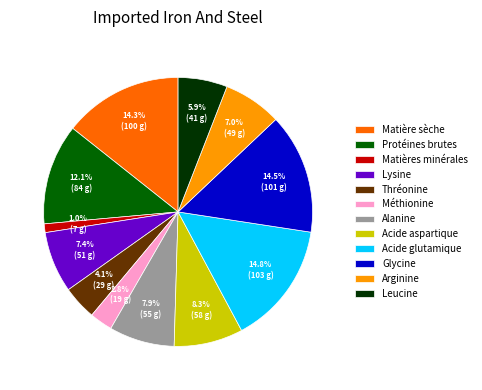

What is the smallest slice in the pie chart?

Matières minérales